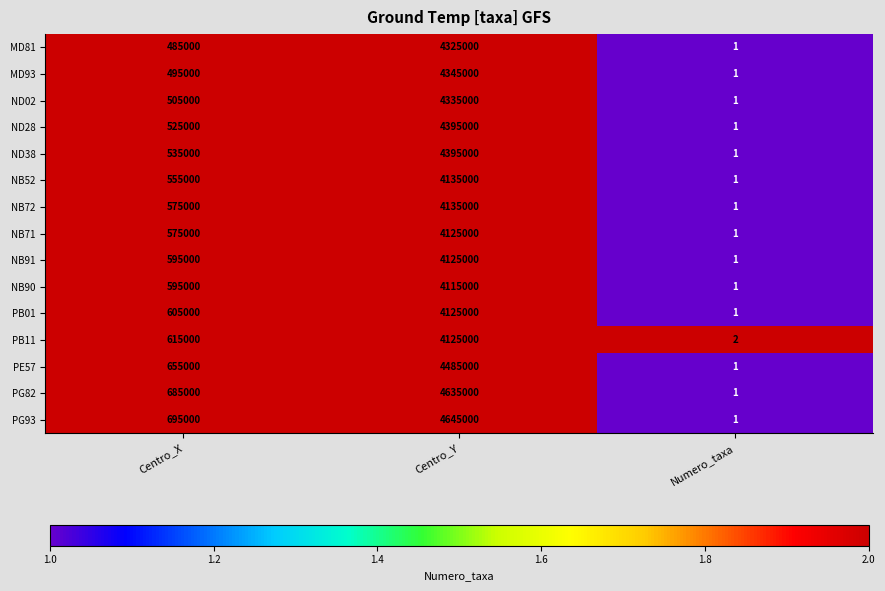

What is the highest value of the NB71 series?

4125000